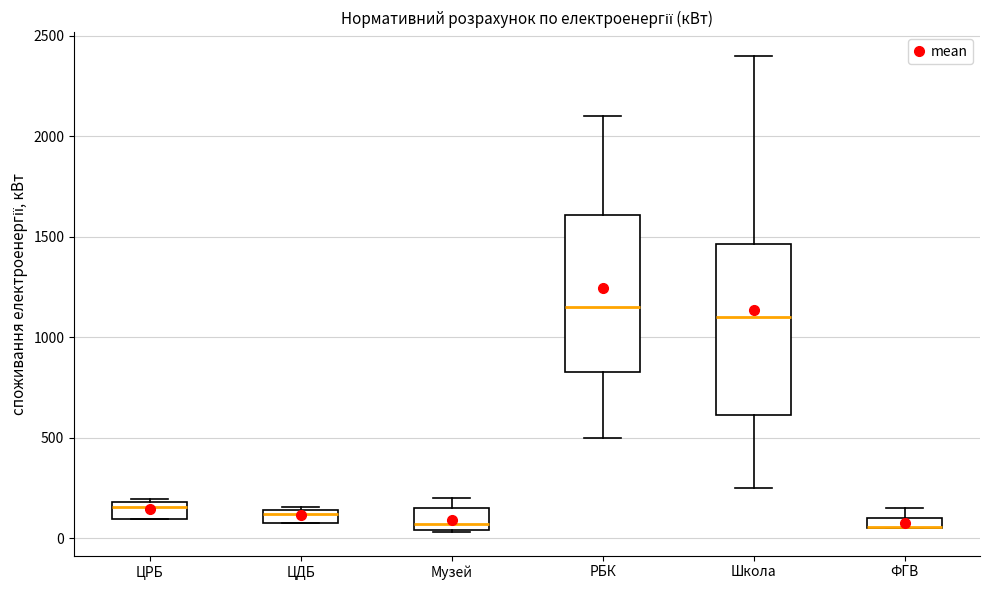

Where is the upper edge of the box for ФГВ on the y-axis? The values are not printed on the chart, so give them approximately, as read against the axis.

100